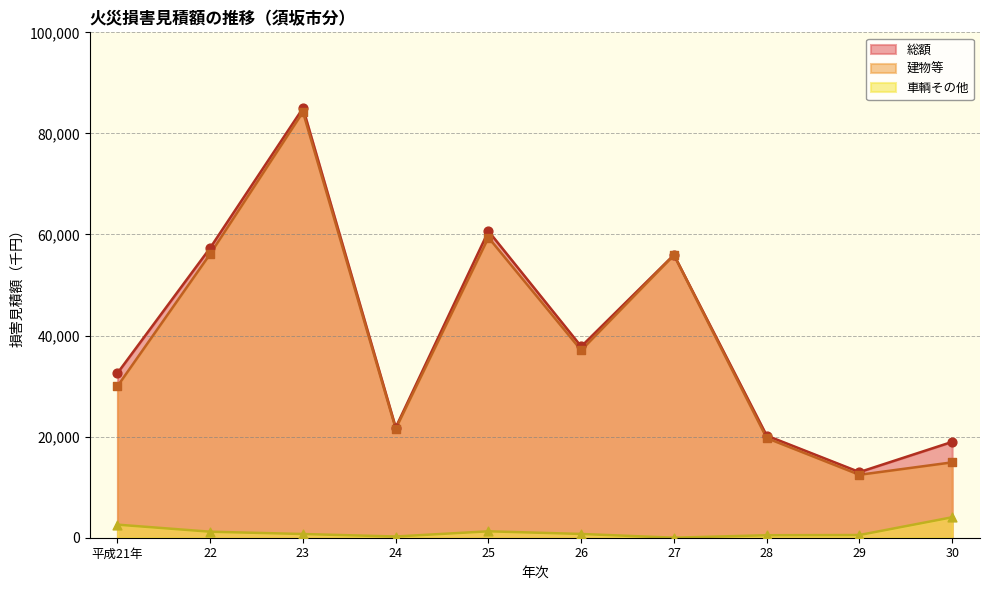

At which category is the sum across all series the highest?

23